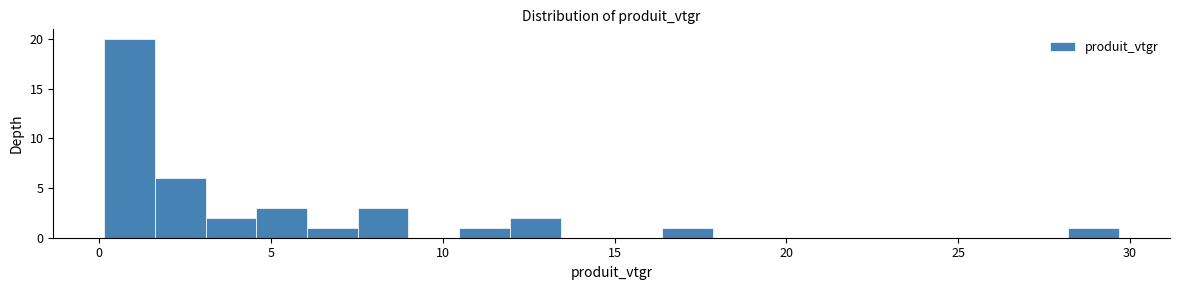

Around what value on the x-axis is the tallest bar? Give the approximate position of its centre, as read against the axis.

1.0